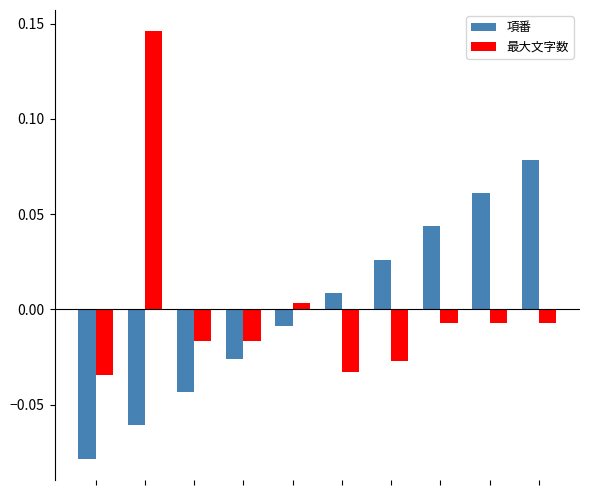

List the series in order of their peak value, lowest first.

項番, 最大文字数